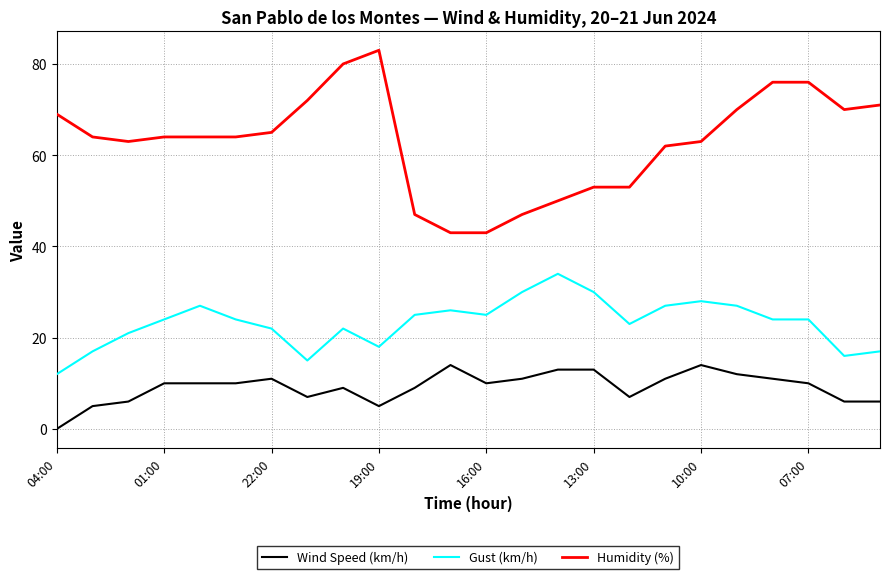

What is the maximum value shown in the chart?

83